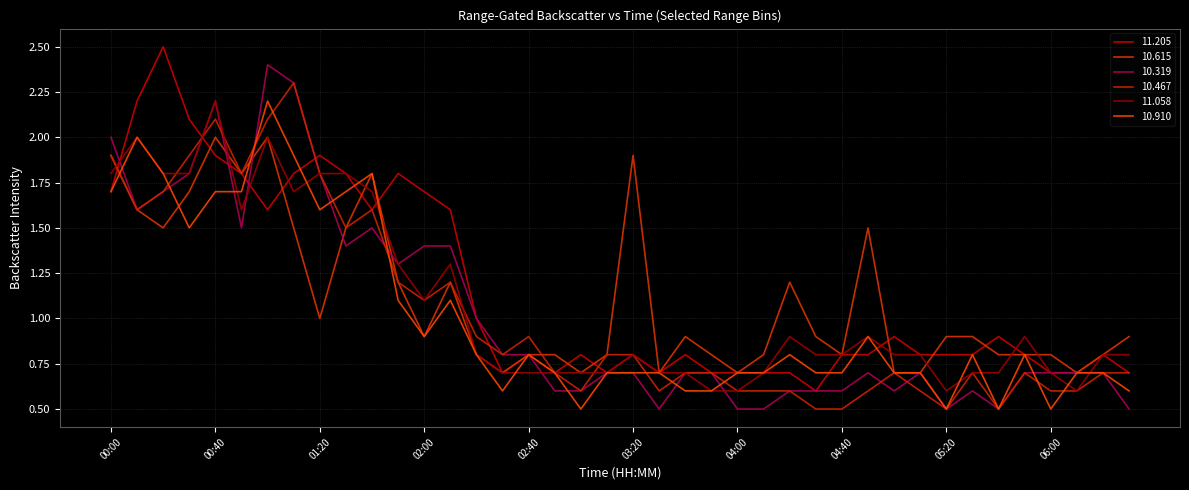

Where do 10.467 and 10.910 first cross each other?

00:00 and 00:10